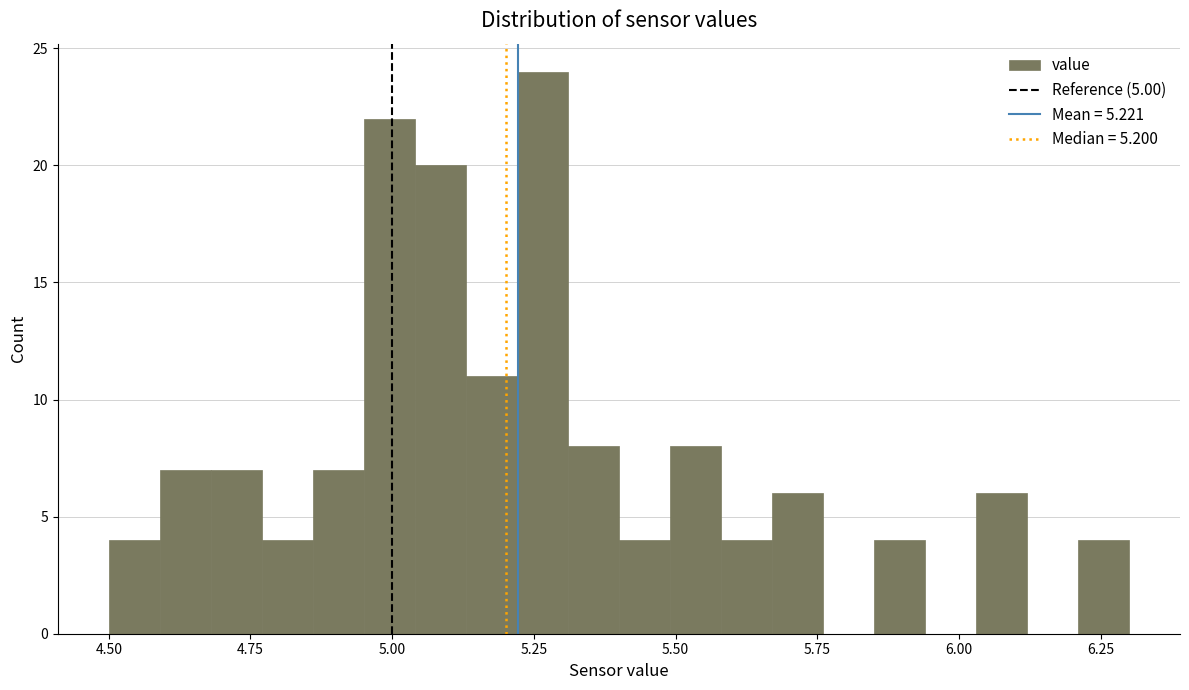

Read against the x-axis, roughly where is the centre of the tallest bar?

5.25